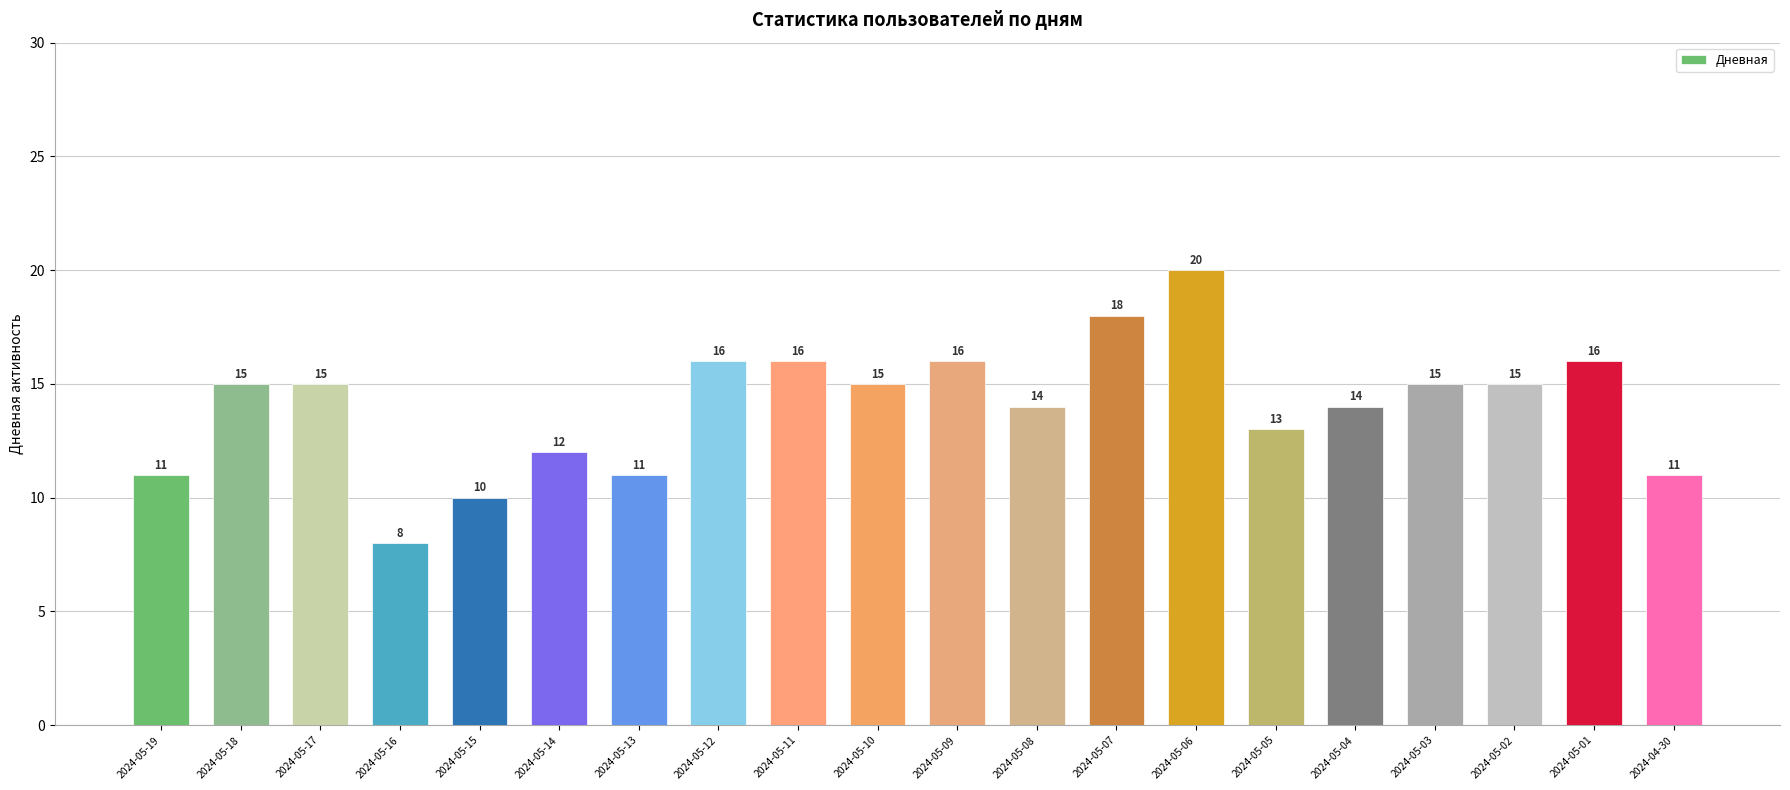

True or false: the data shows 16 at 2024-05-09.

True